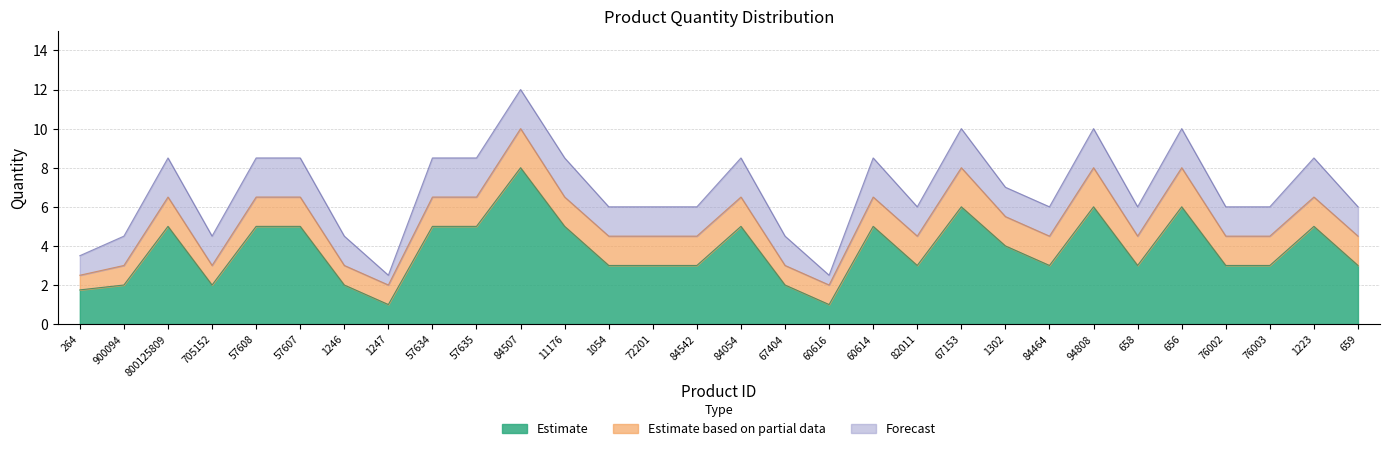

Reading left to right, transcribe all the data shown in this chart.

Estimate: 1.8	2.0	5.0	2.0	5.0	5.0	2.0	1.0	5.0	5.0	8.0	5.0	3.0	3.0	3.0	5.0	2.0	1.0	5.0	3.0	6.0	4.0	3.0	6.0	3.0	6.0	3.0	3.0	5.0	3.0
Estimate based on partial data: 2.5	3.0	6.5	3.0	6.5	6.5	3.0	2.0	6.5	6.5	10.0	6.5	4.5	4.5	4.5	6.5	3.0	2.0	6.5	4.5	8.0	5.5	4.5	8.0	4.5	8.0	4.5	4.5	6.5	4.5
Forecast: 3.5	4.5	8.5	4.5	8.5	8.5	4.5	2.5	8.5	8.5	12.0	8.5	6.0	6.0	6.0	8.5	4.5	2.5	8.5	6.0	10.0	7.0	6.0	10.0	6.0	10.0	6.0	6.0	8.5	6.0